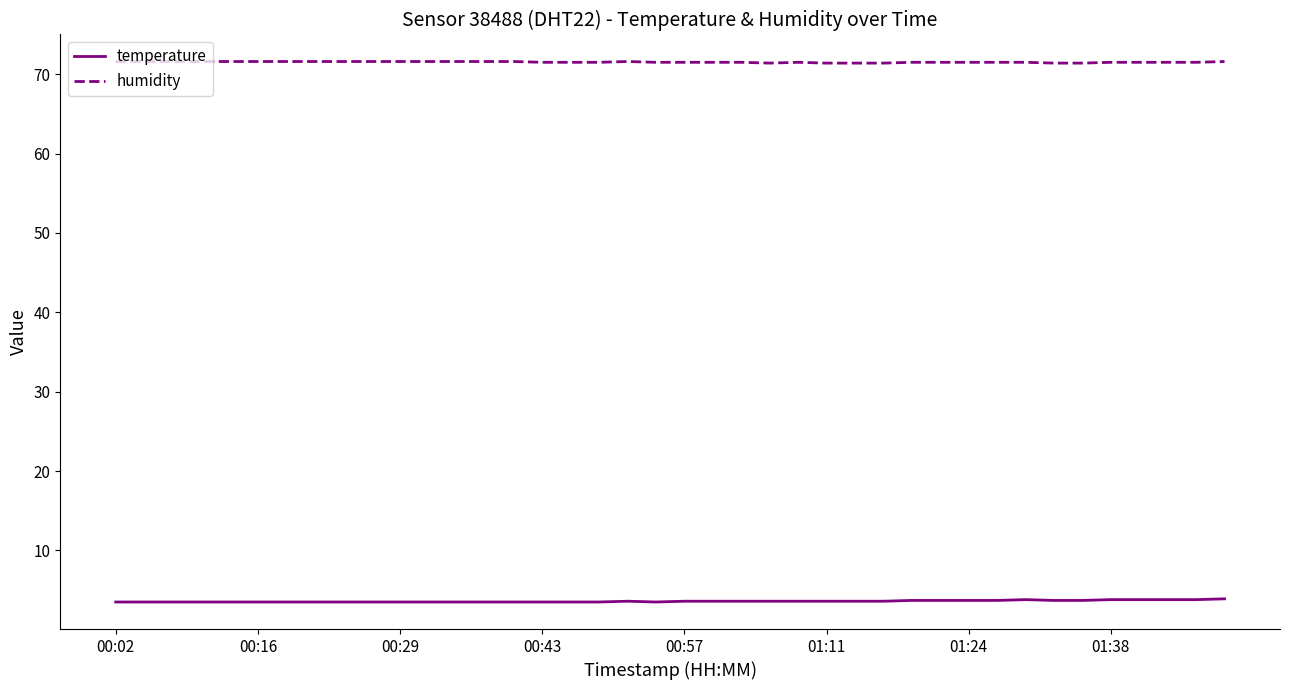

Count the temperature values in the range 3 to 4.

40